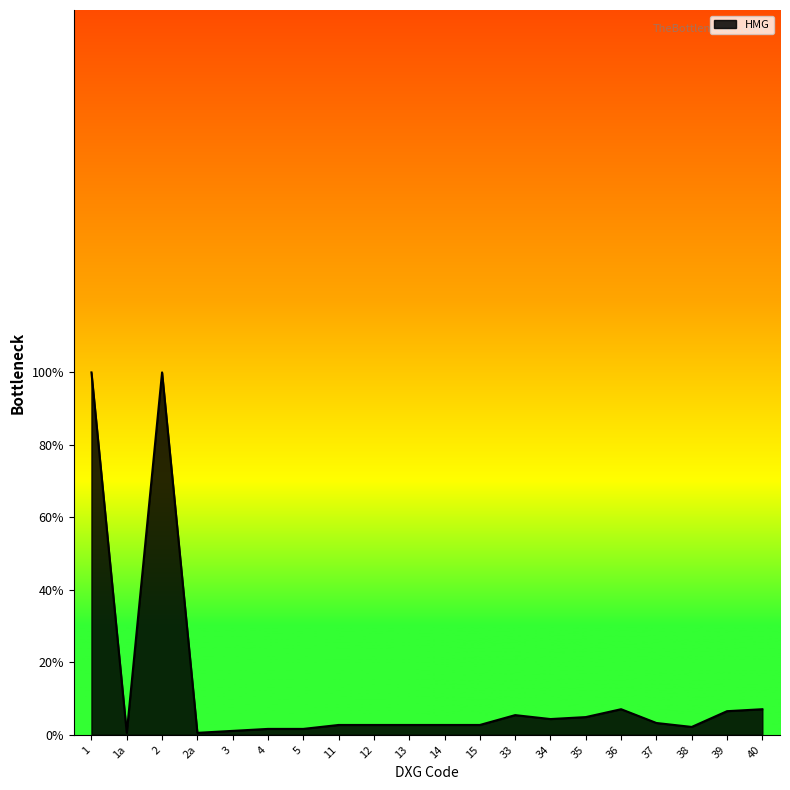

What is the greatest value displayed?

100.0